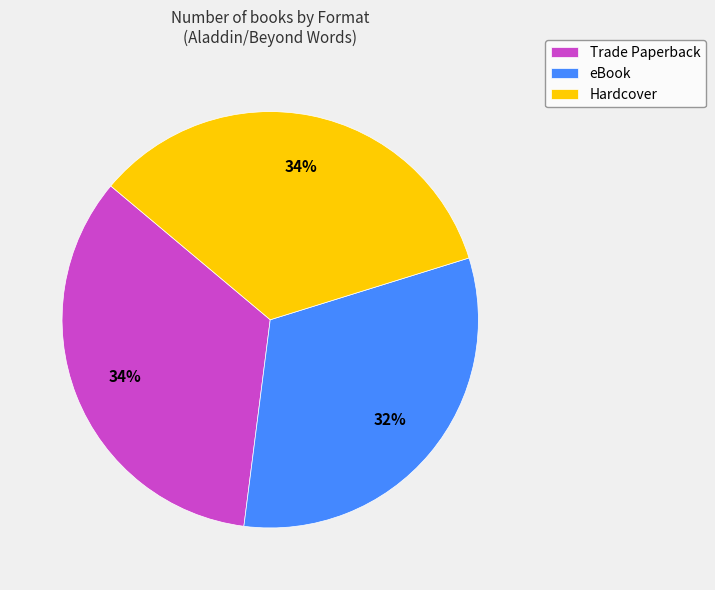

Is Hardcover the majority of the pie?

No